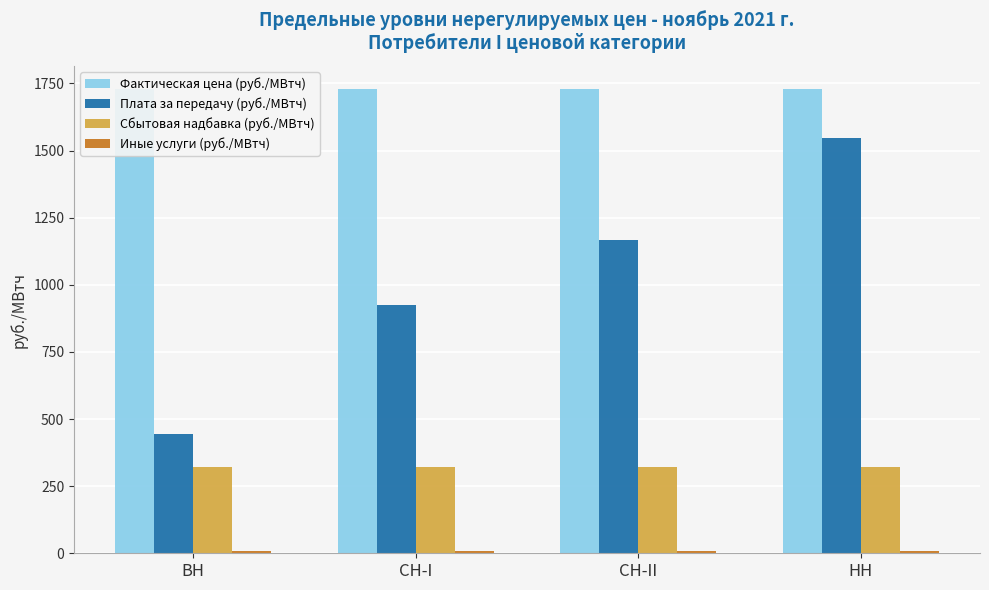

What is the label of the 1st bar from the left?

ВН